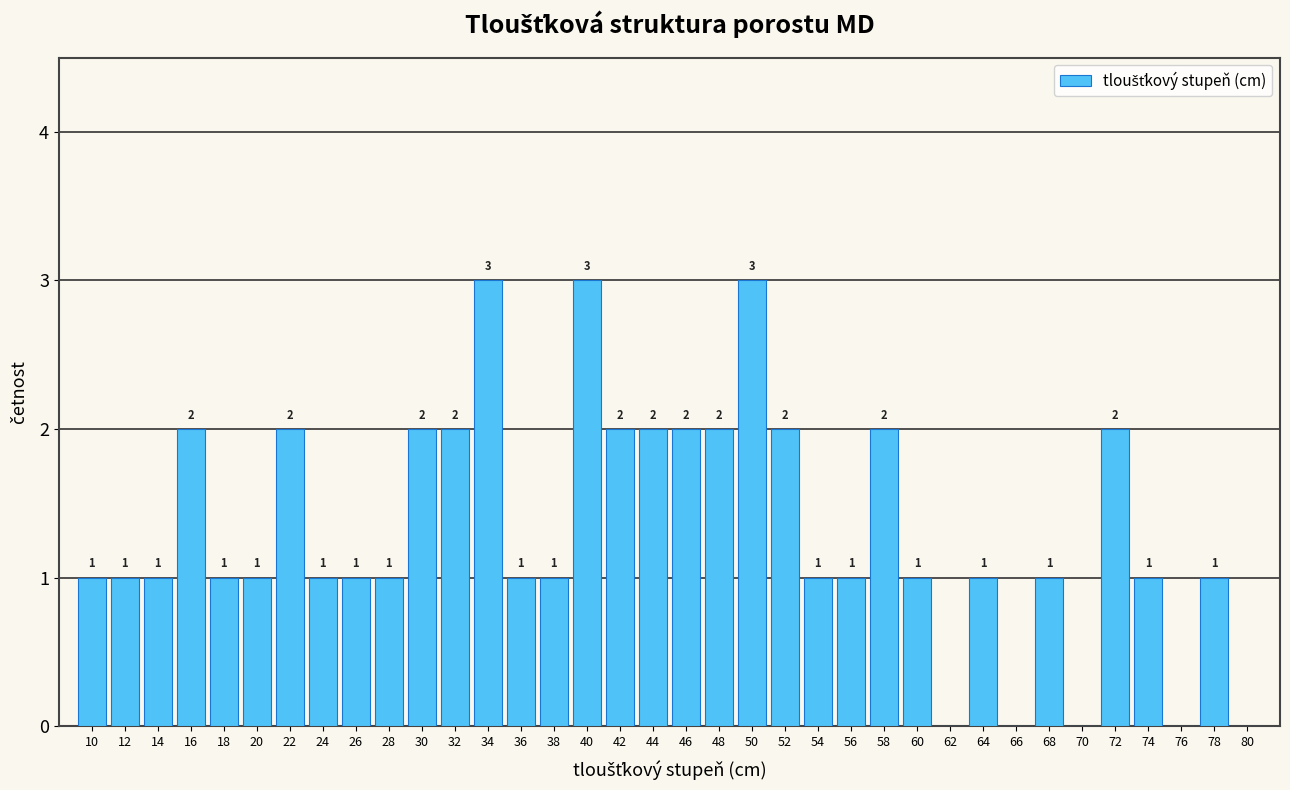

Reading left to right, transcribe all the data shown in this chart.

10=1	12=1	14=1	16=2	18=1	20=1	22=2	24=1	26=1	28=1	30=2	32=2	34=3	36=1	38=1	40=3	42=2	44=2	46=2	48=2	50=3	52=2	54=1	56=1	58=2	60=1	62=0	64=1	66=0	68=1	70=0	72=2	74=1	76=0	78=1	80=0